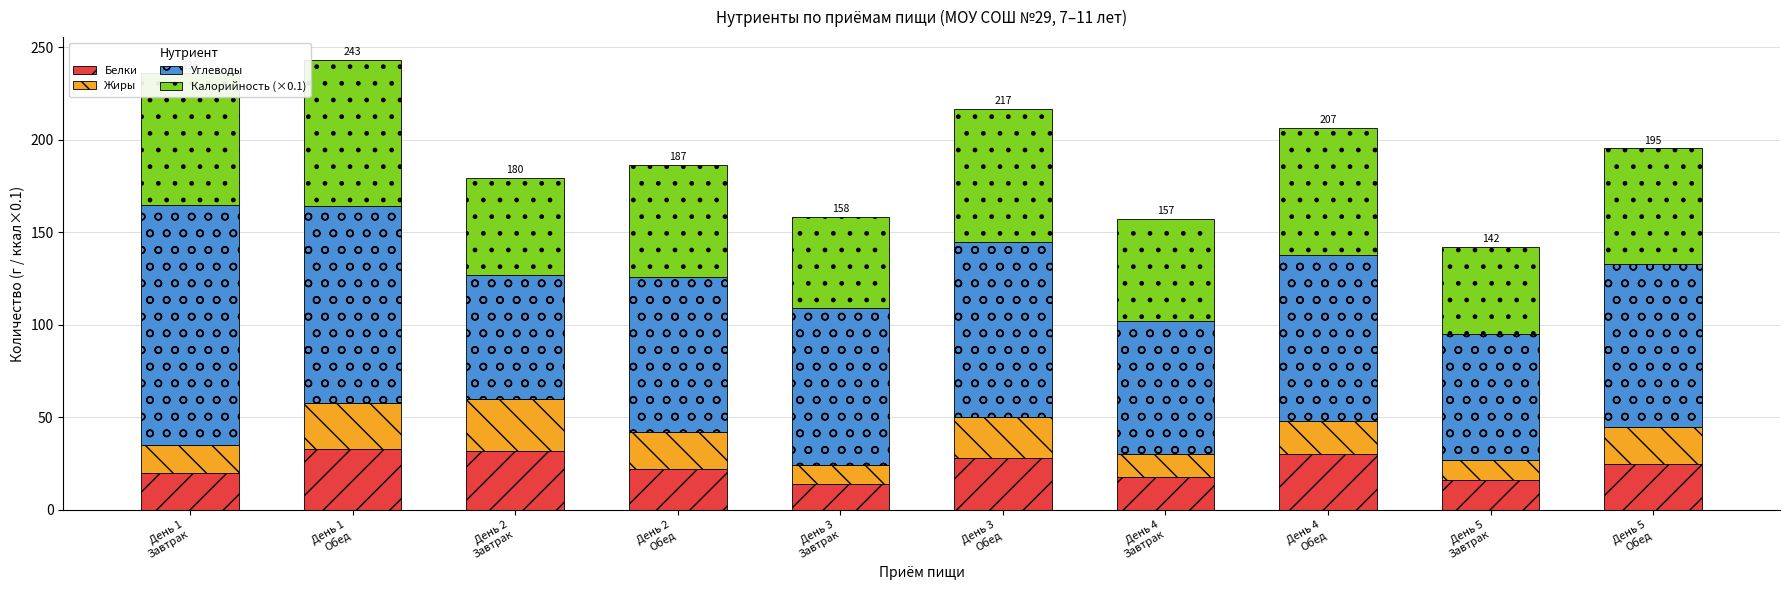

What is the difference between the maximum and second lowest values in the Белки series?

17.0